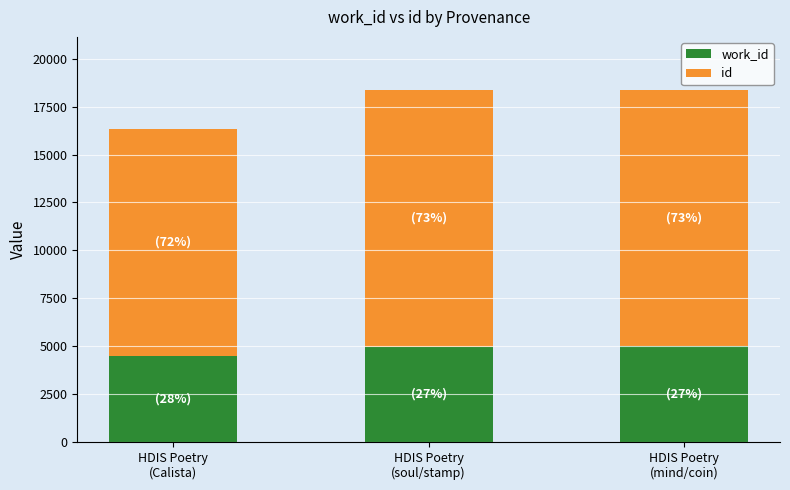

How many data points does each series have?

3